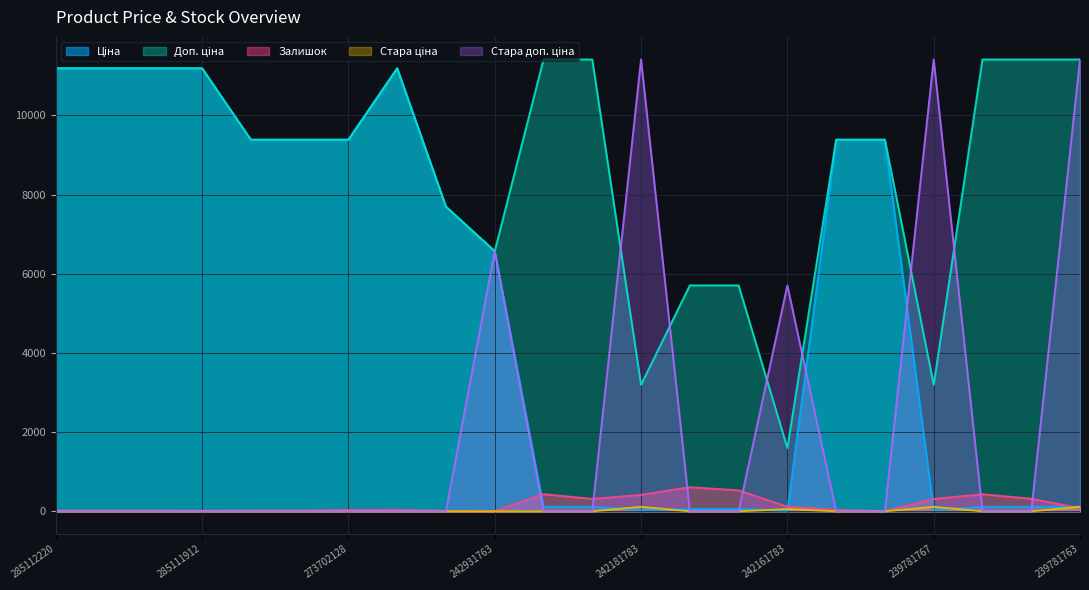

Between 273702193 and 242931763, which is larger?

273702193